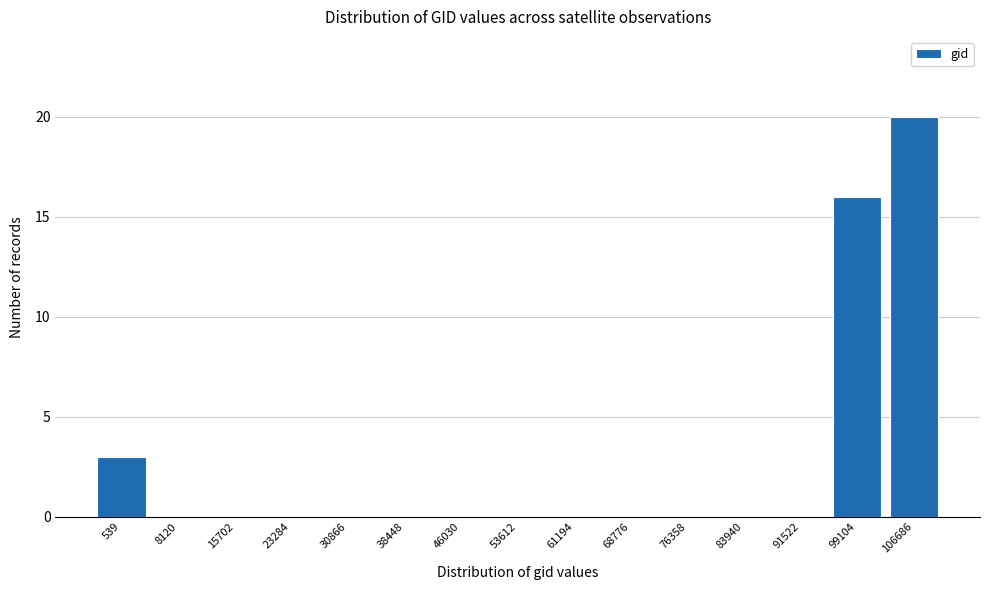

Reading right to left, transcribe all the data shown in this chart.

106686=20	99104=16	91522=0	83940=0	76358=0	68776=0	61194=0	53612=0	46030=0	38448=0	30866=0	23284=0	15702=0	8120=0	539=3